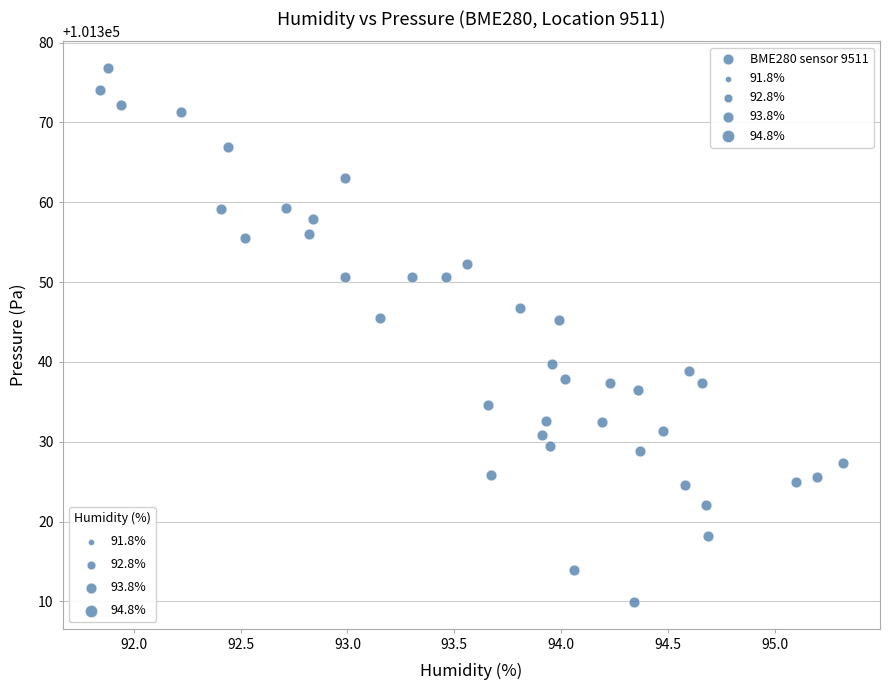

What is the range of Y values (max minus min)?

66.9